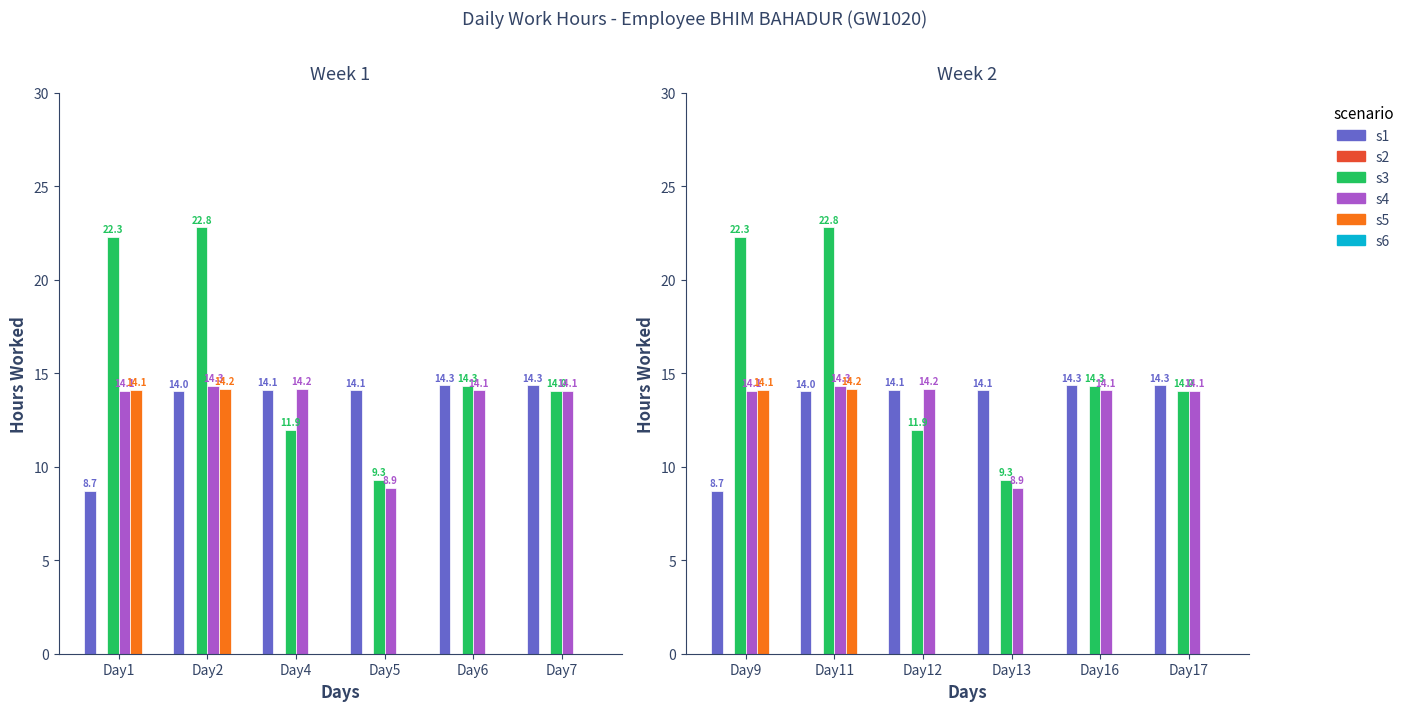

What is the difference between the second highest and second lowest values in the s1 series?

0.3